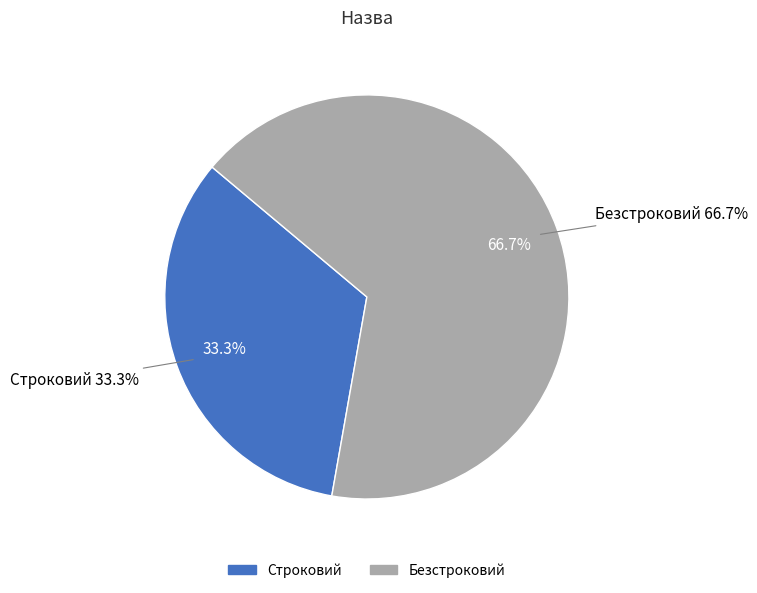

To the nearest percent, what portion does Безстроковий represent?

67%